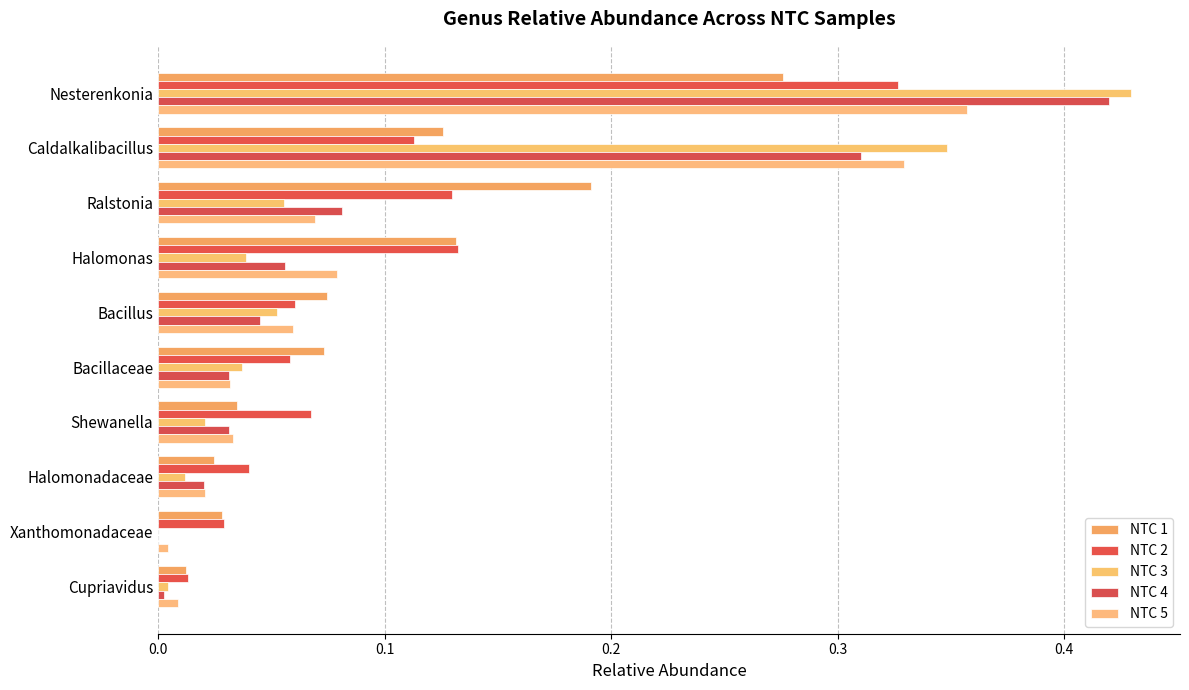

How many series are shown in this chart?

5